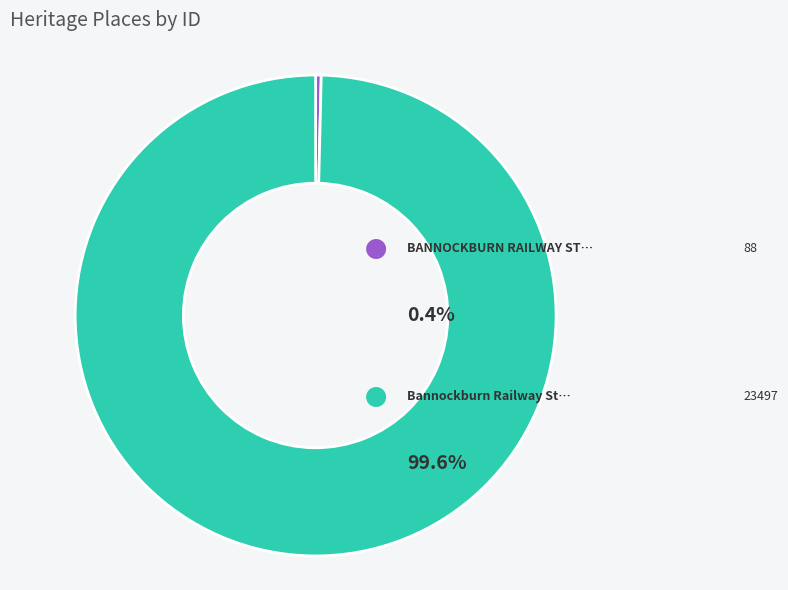

Is there any slice that represents more than half of the pie?

Yes